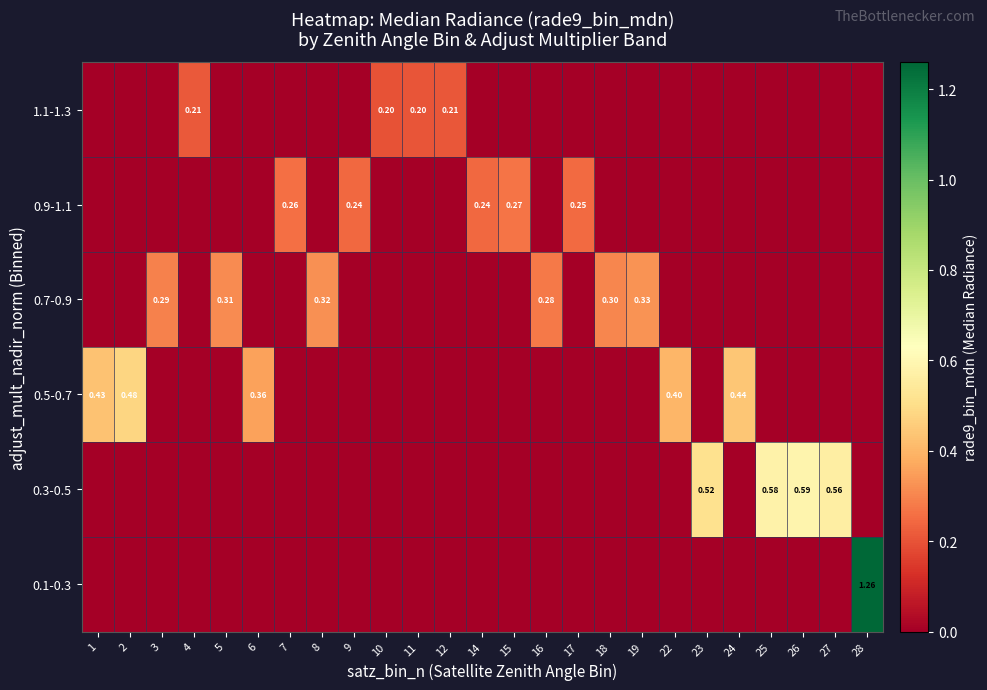

Count the 0.1-0.3 values in the range 0 to 1.

24